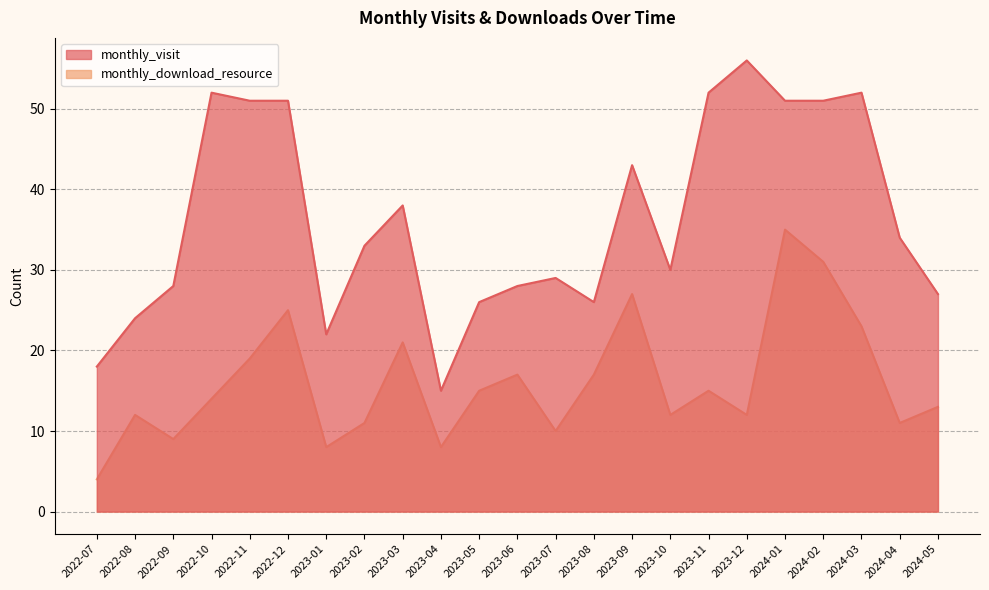

True or false: monthly_download_resource has a value of 9 at 2022-09.

True